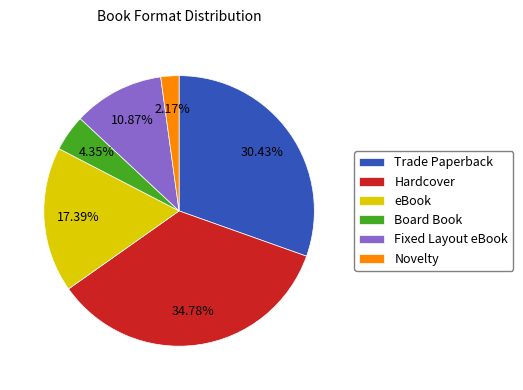

Combined, what portion of the pie is eBook and Fixed Layout eBook?

28.3%